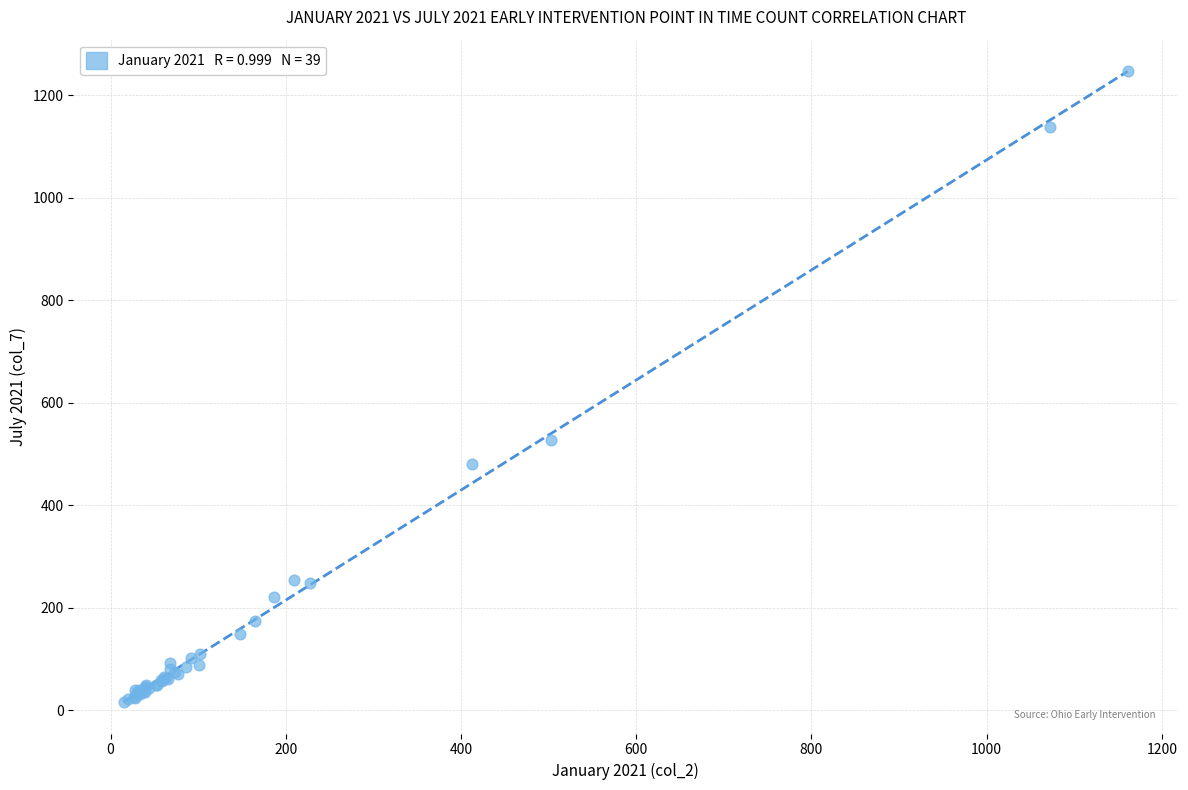

What Y value in the scatter plot is closest to 632?

527